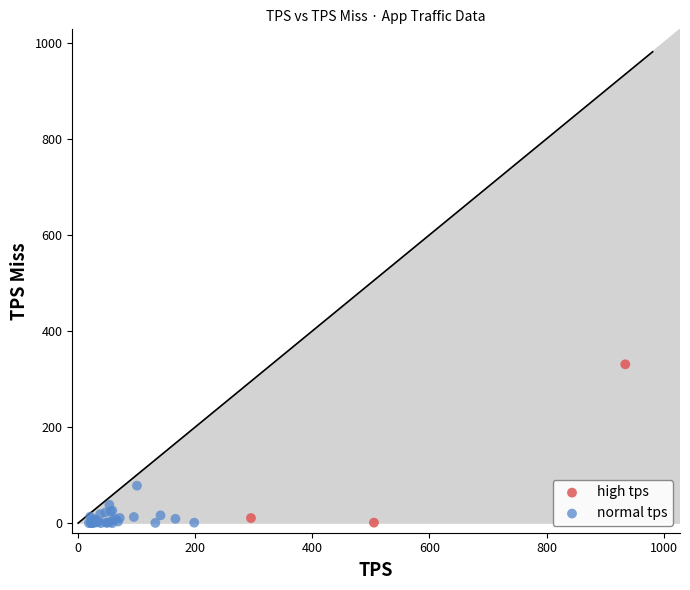

What are all the series names shown in the legend?

high tps, normal tps